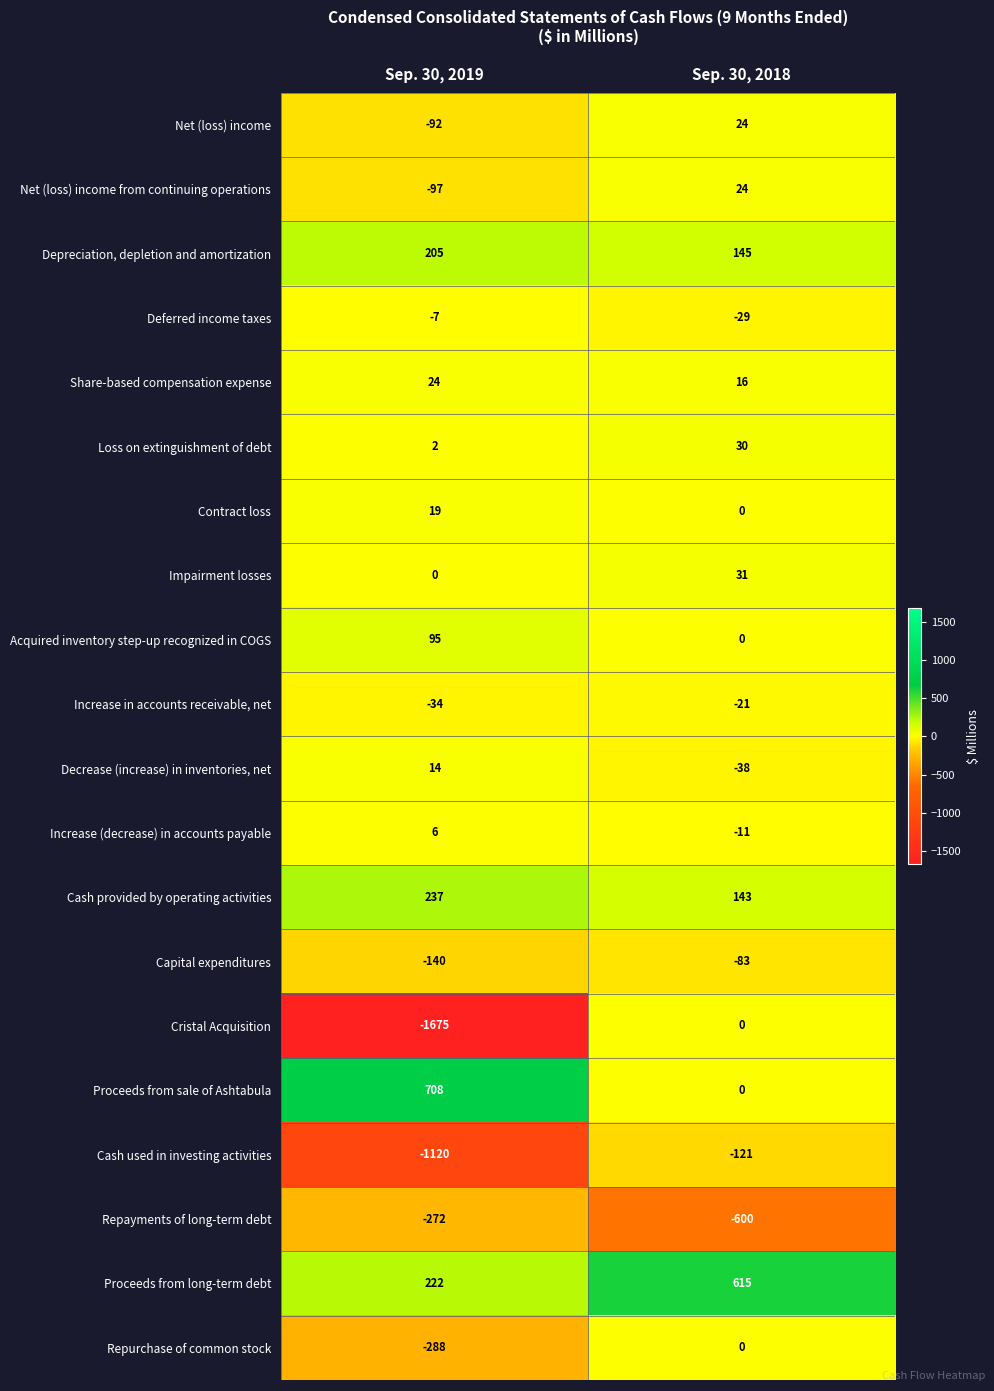

Which category has the lowest value across all series?

Sep. 30, 2019